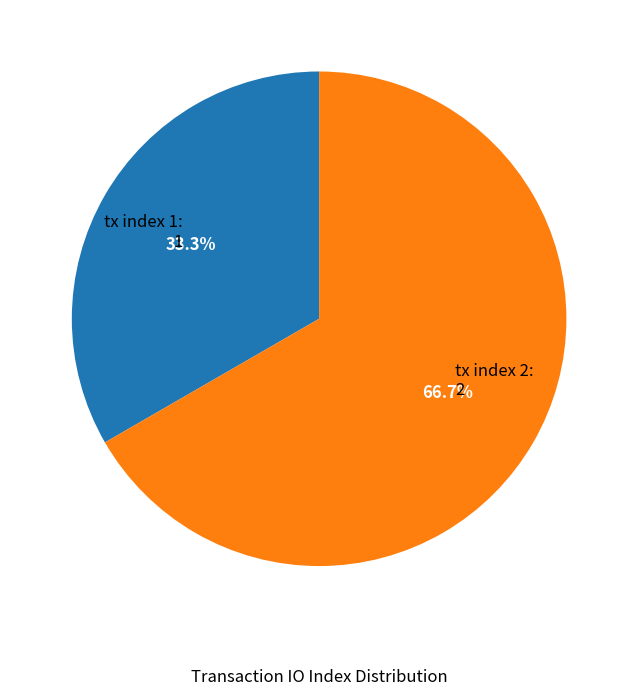

Is there a majority slice in this chart?

Yes